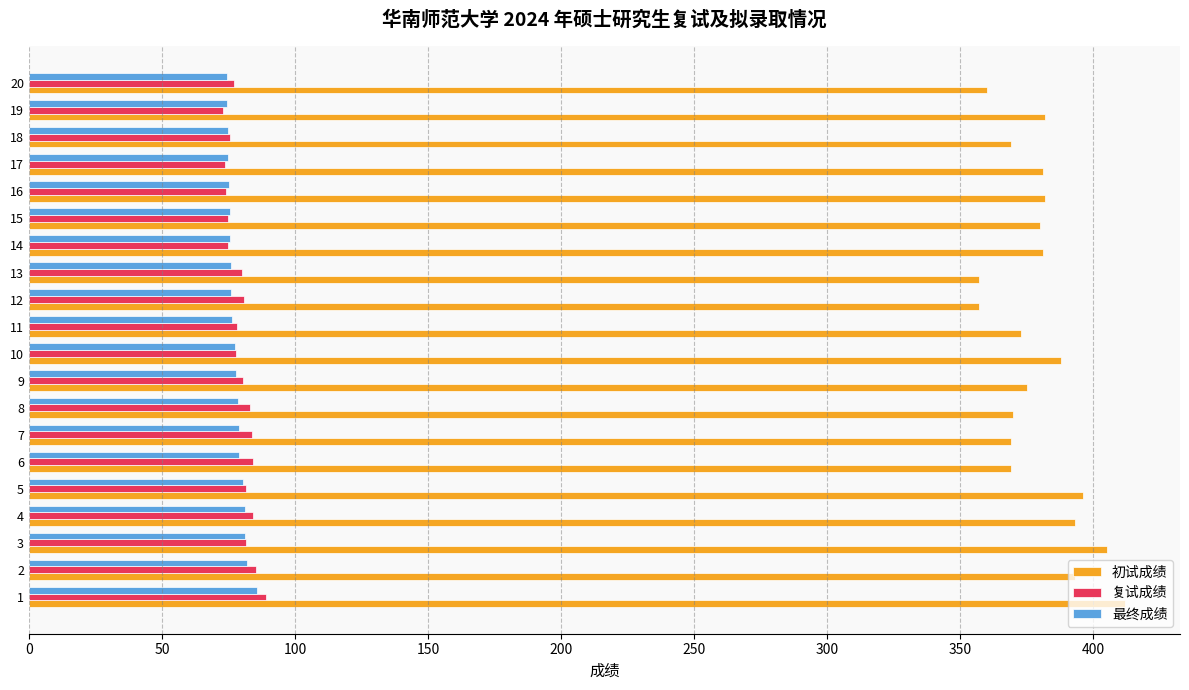

True or false: 最终成绩 has a value of 106.9 at 15.

False